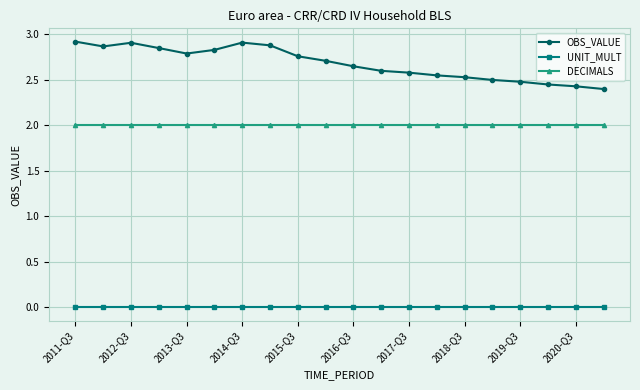

What are all the series names shown in the legend?

OBS_VALUE, UNIT_MULT, DECIMALS